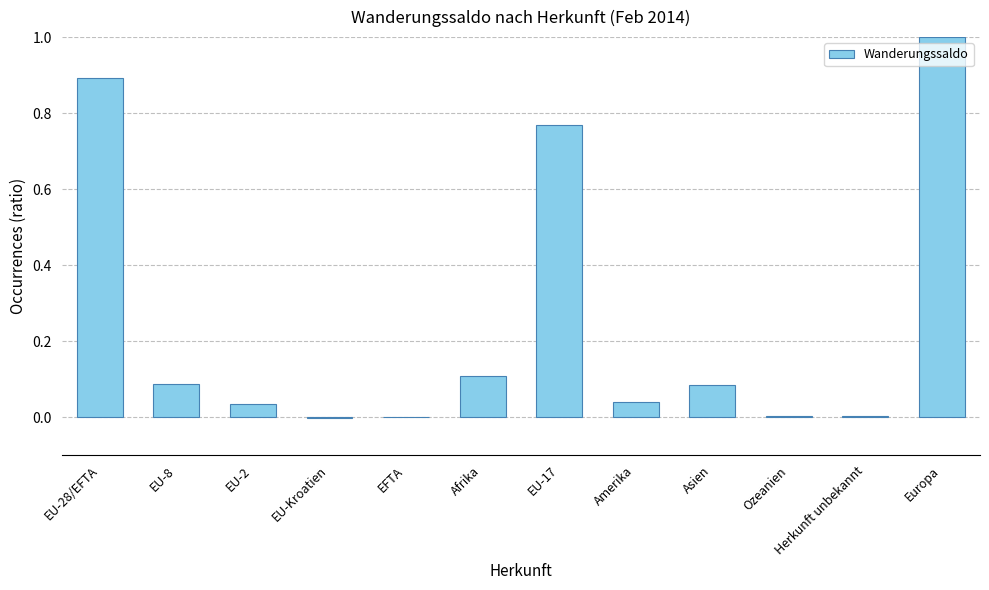

What is the sum of all values?

3.0